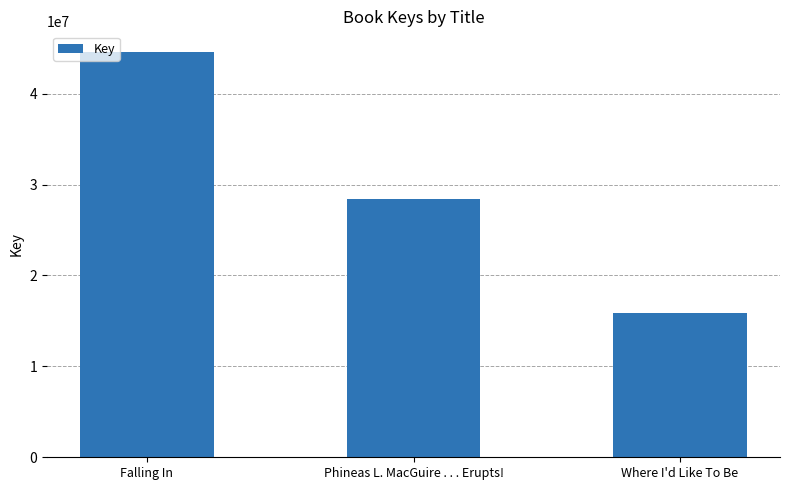

What is the minimum value shown in the chart?

15855814